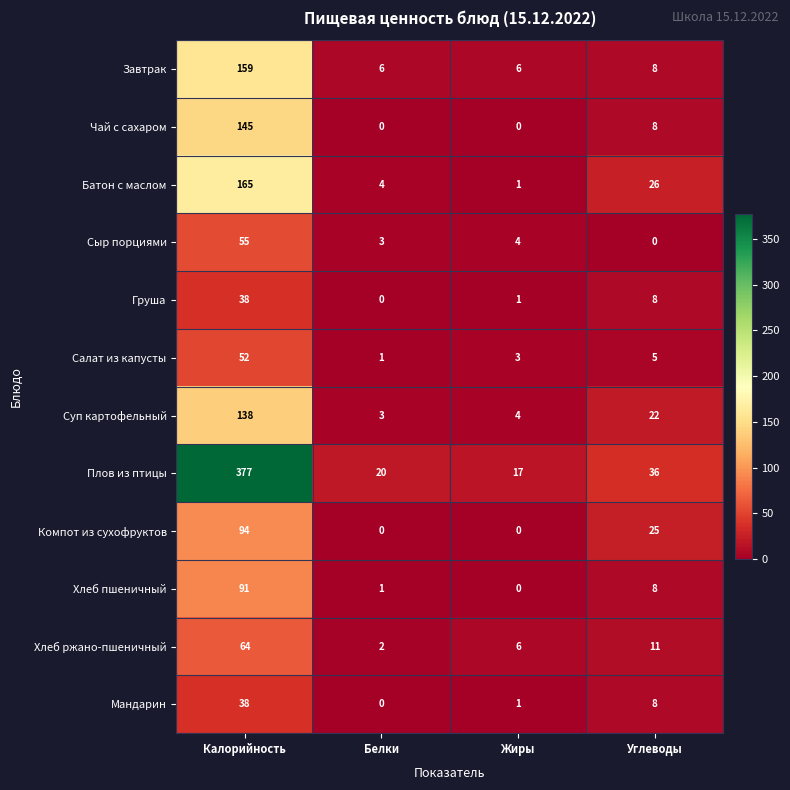

What is the highest value of the Сыр порциями series?

55